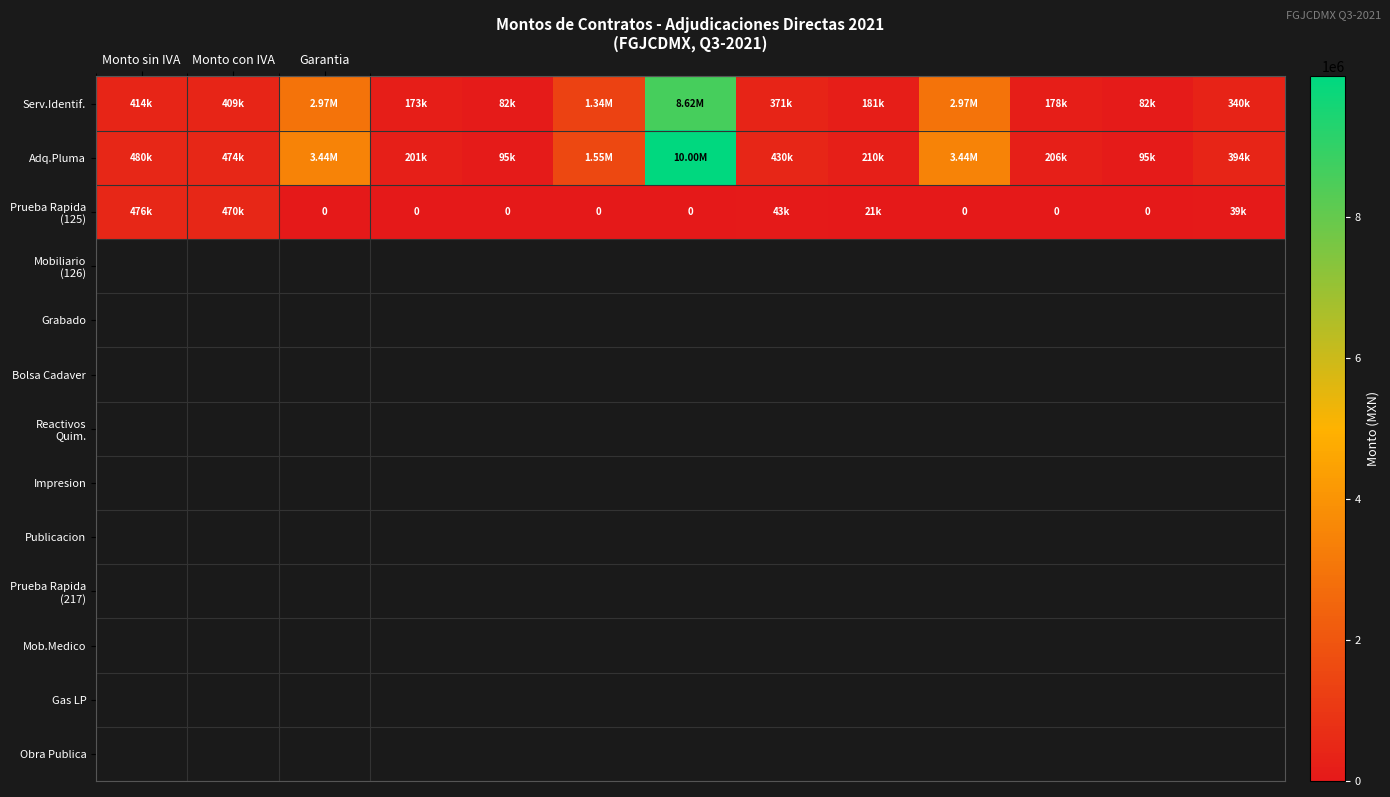

How many values in the Serv.Identif. series exceed 370689?

7